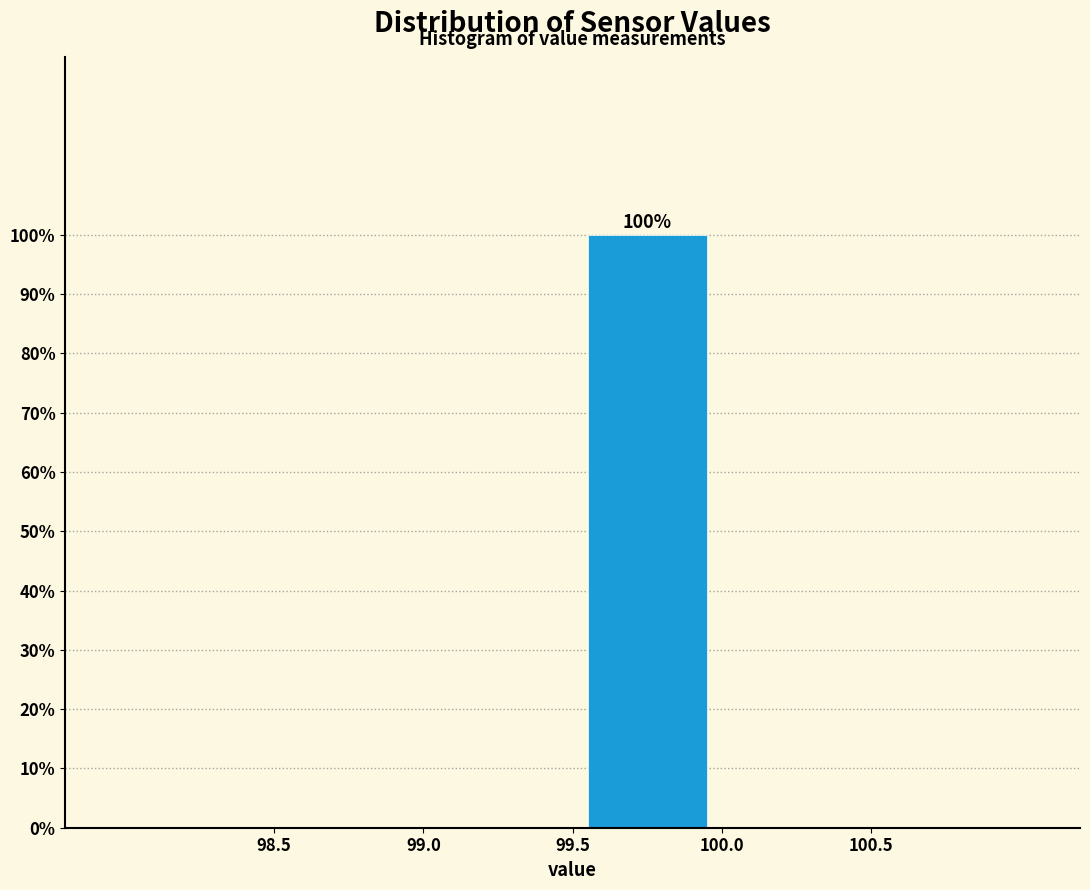

Over which range of the x-axis is the bar tallest?

99.5 to 100.0